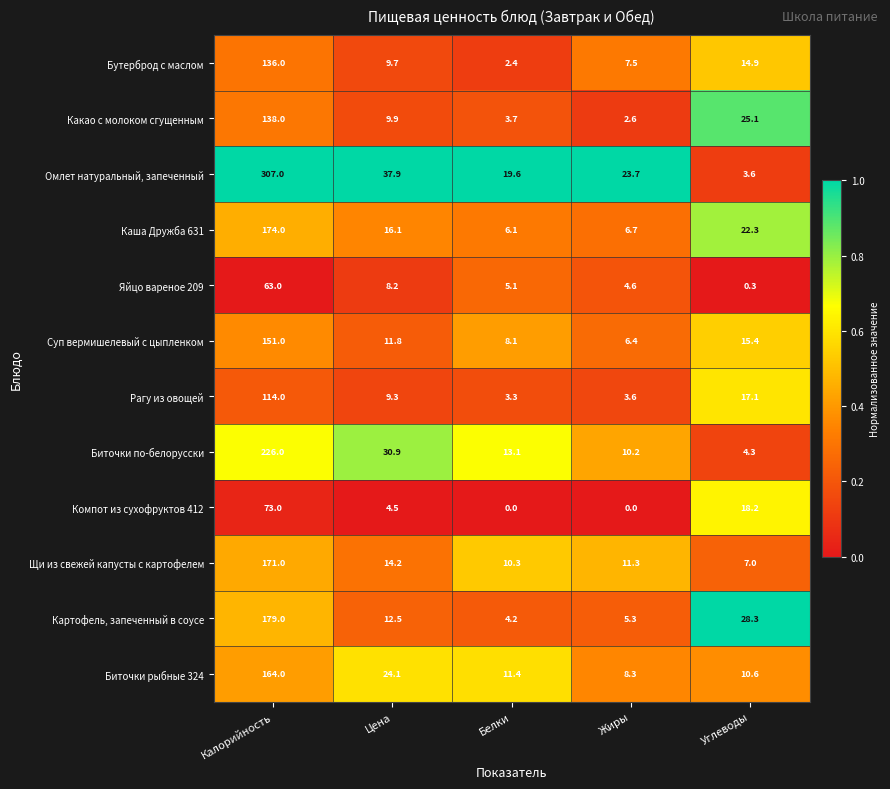

What is the approximate value of Какао с молоком сгущенным at Калорийность?

138.0